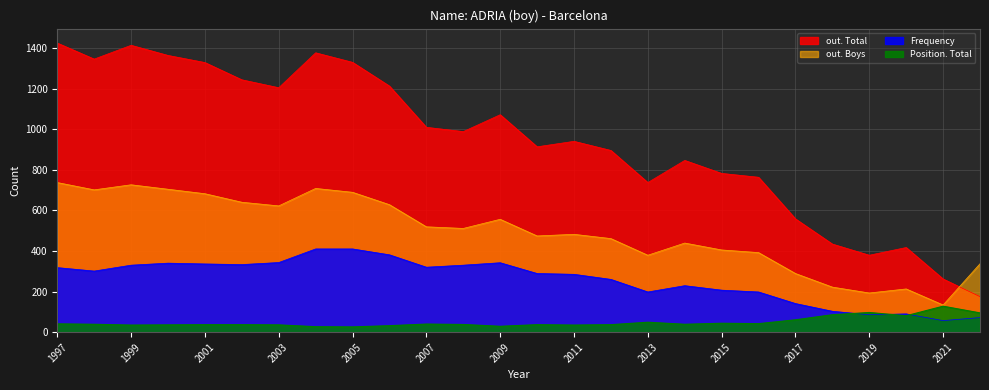

What is the value of the Frequency point at the 1st from the left?

318